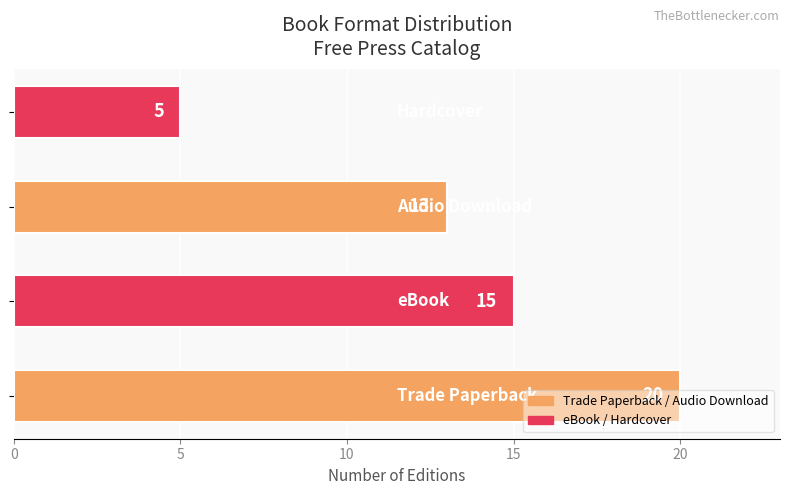

What is the average value?

13